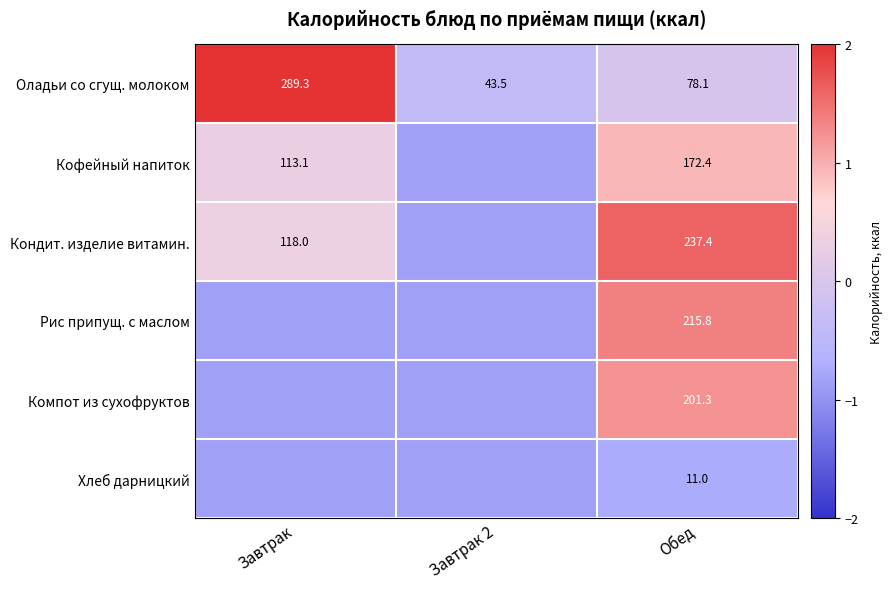

How many categories are shown in the chart?

3